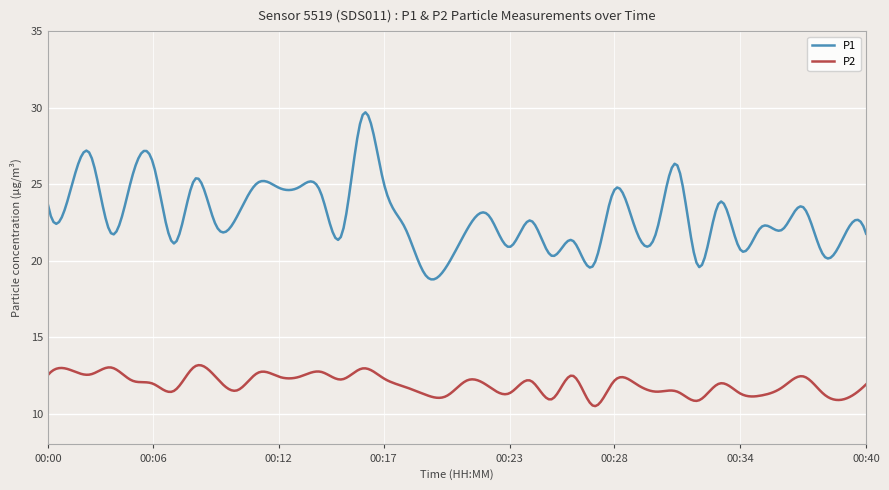

What is the difference between the maximum and minimum values in the P2 series?

2.7